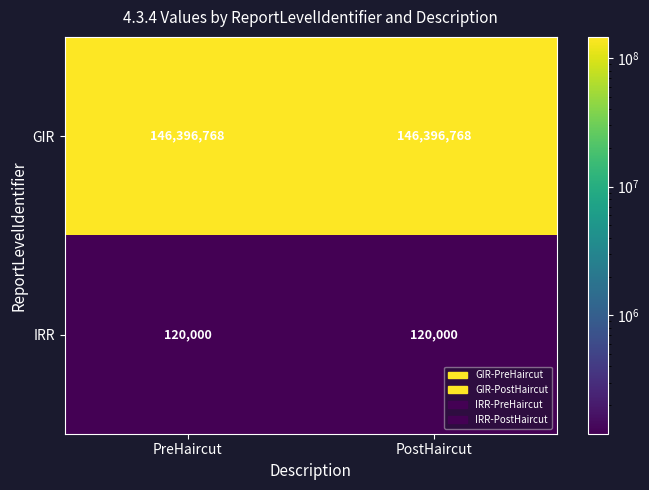

What is the difference between the highest and lowest values at PostHaircut?

146276768